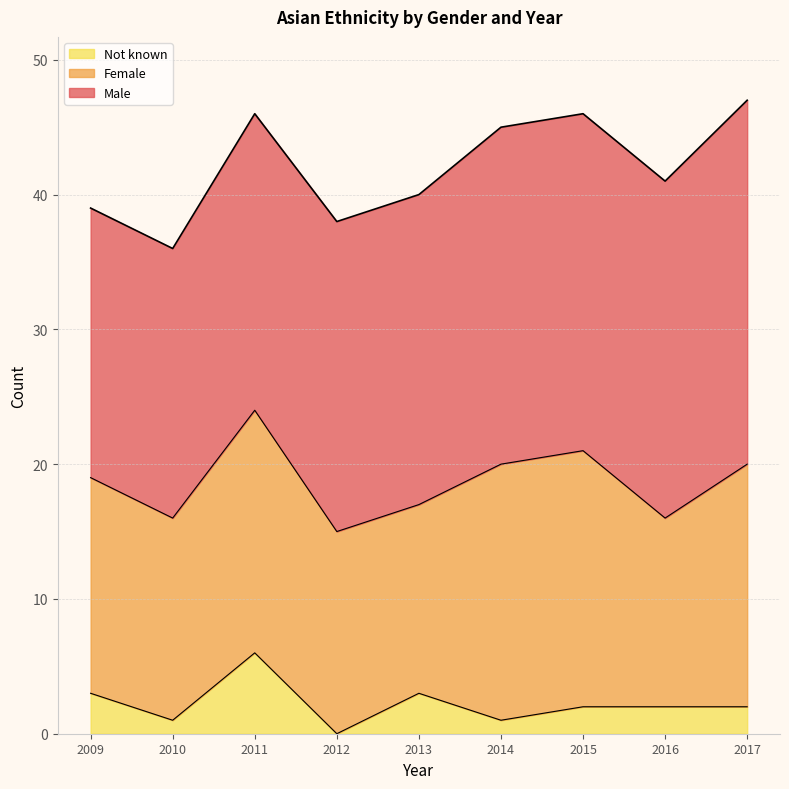

What is the difference between the maximum and minimum values in the Female series?

5